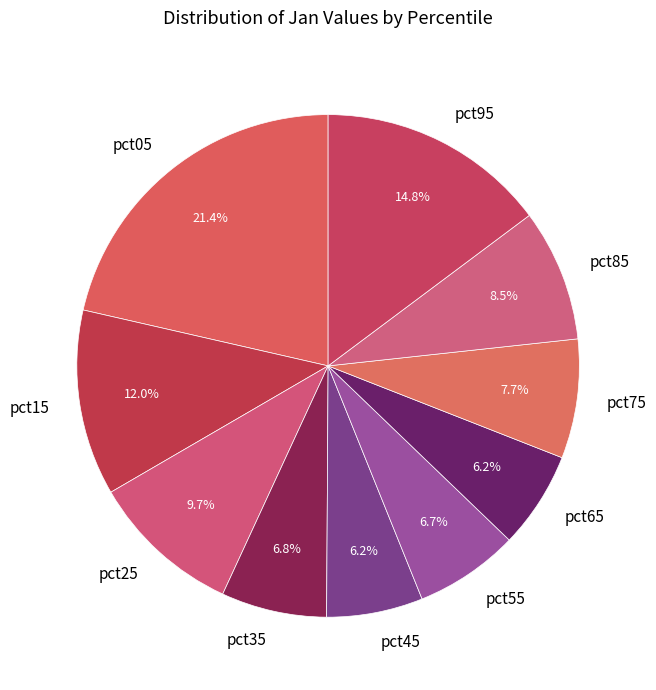

To the nearest percent, what is the combined percentage of pct05 and pct35?

28%